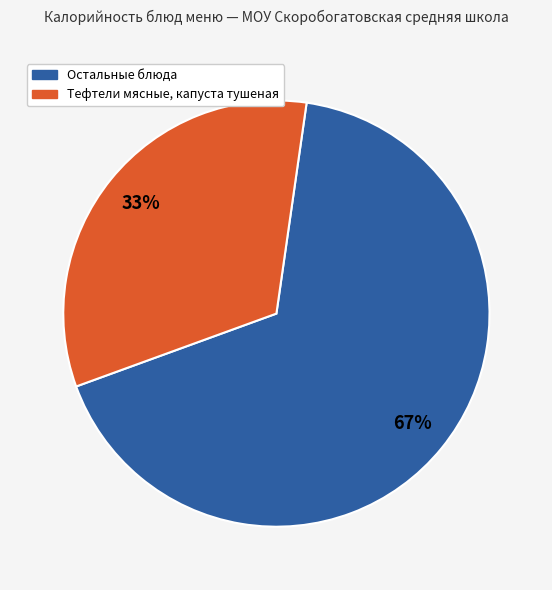

How many segments does this pie chart have?

2